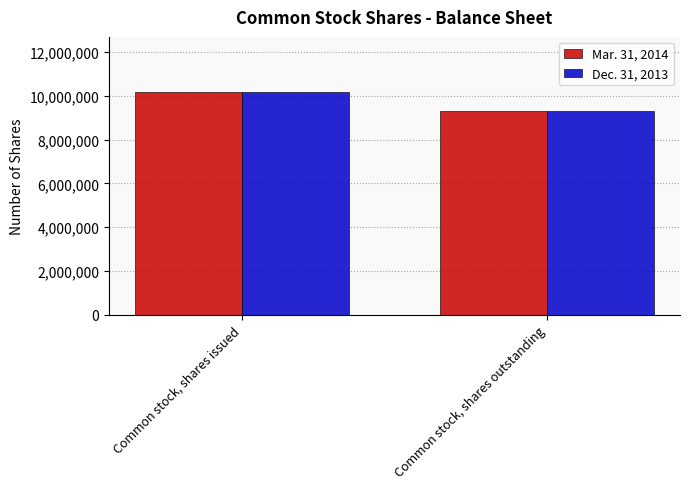

What is the difference between the maximum and minimum values in the Mar. 31, 2014 series?

851322